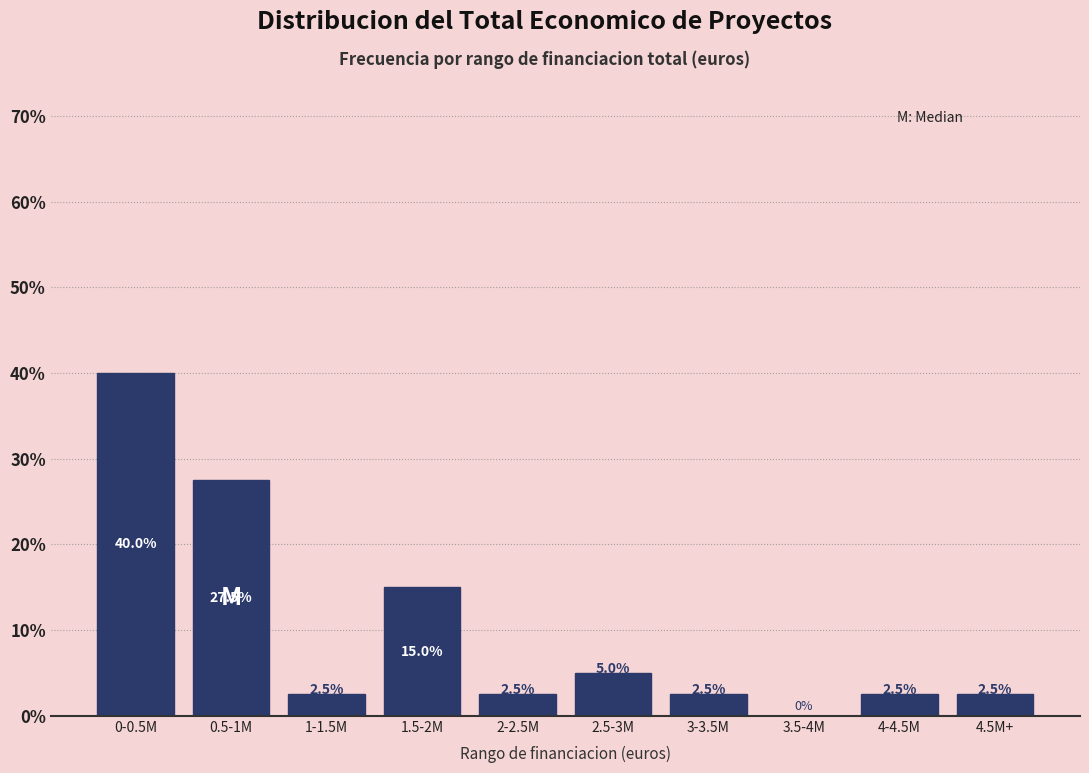

Reading right to left, list all the values displayed in this chart.

4.5M+=2.5	4-4.5M=2.5	3.5-4M=0.0	3-3.5M=2.5	2.5-3M=5.0	2-2.5M=2.5	1.5-2M=15.0	1-1.5M=2.5	0.5-1M=27.5	0-0.5M=40.0